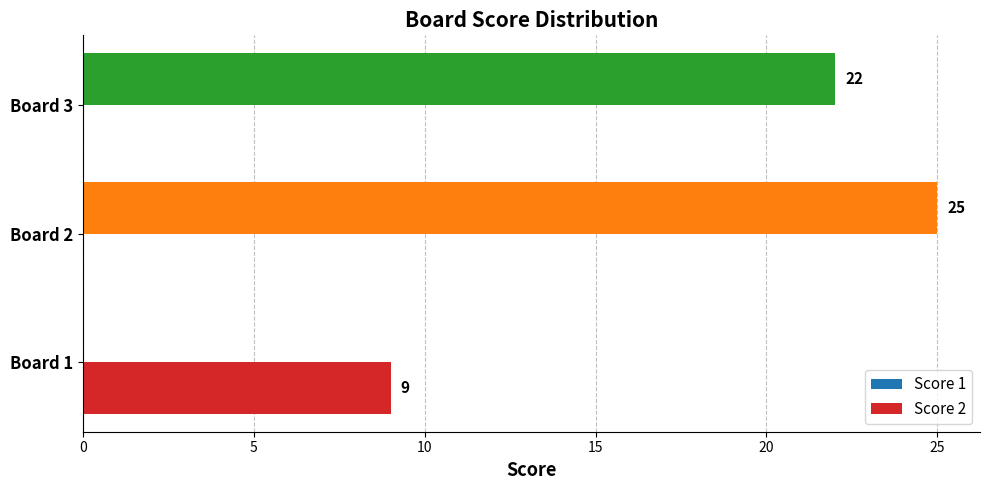

Which series has the largest total across all categories?

Score 1